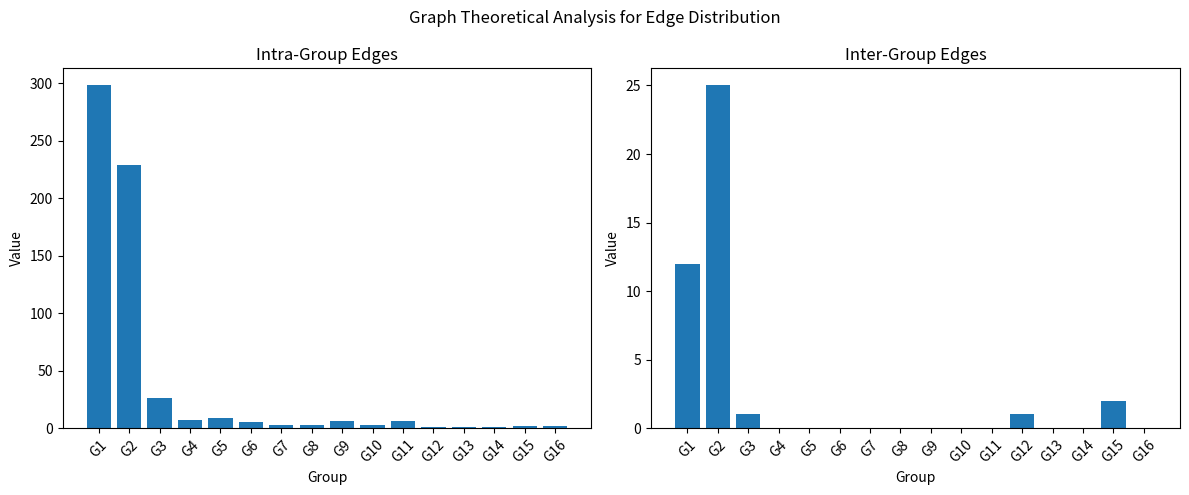

What is the difference between the second highest and second lowest values in the Inter-Group Edges series?

12